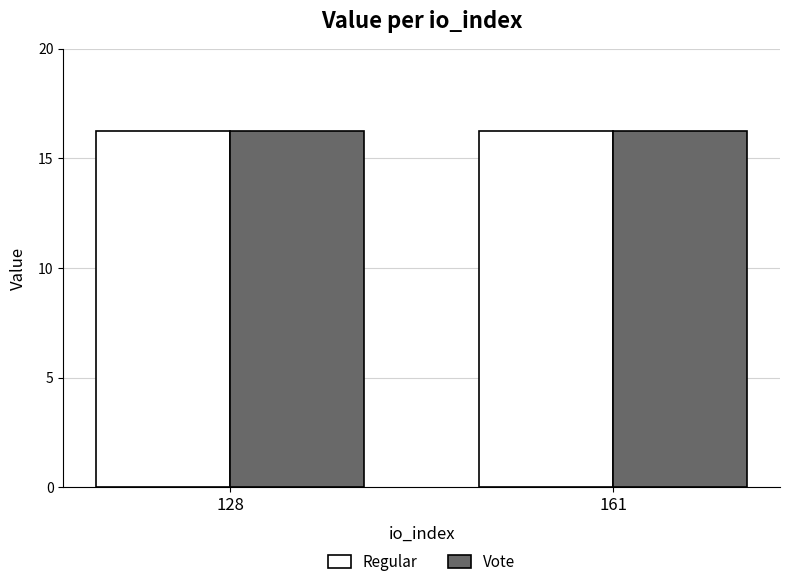

Reading left to right, list all the values displayed in this chart.

Regular: 16.2	16.2
Vote: 16.2	16.2